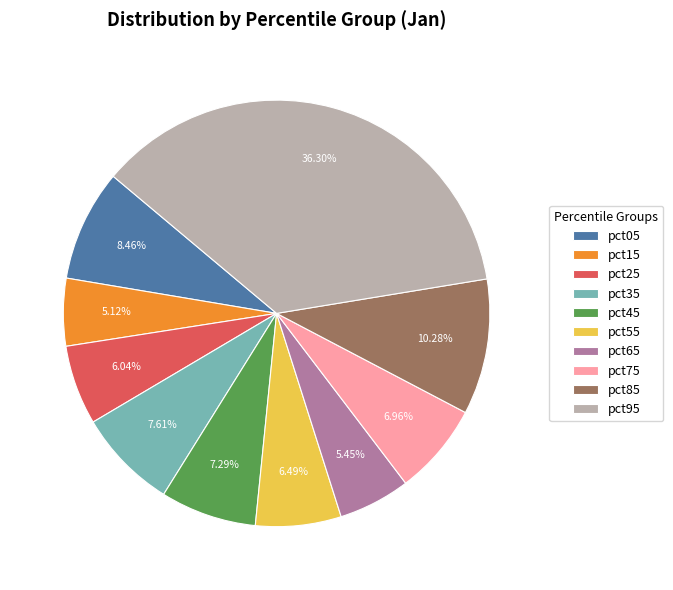

How much of the chart is everything except pct55?

93.5%